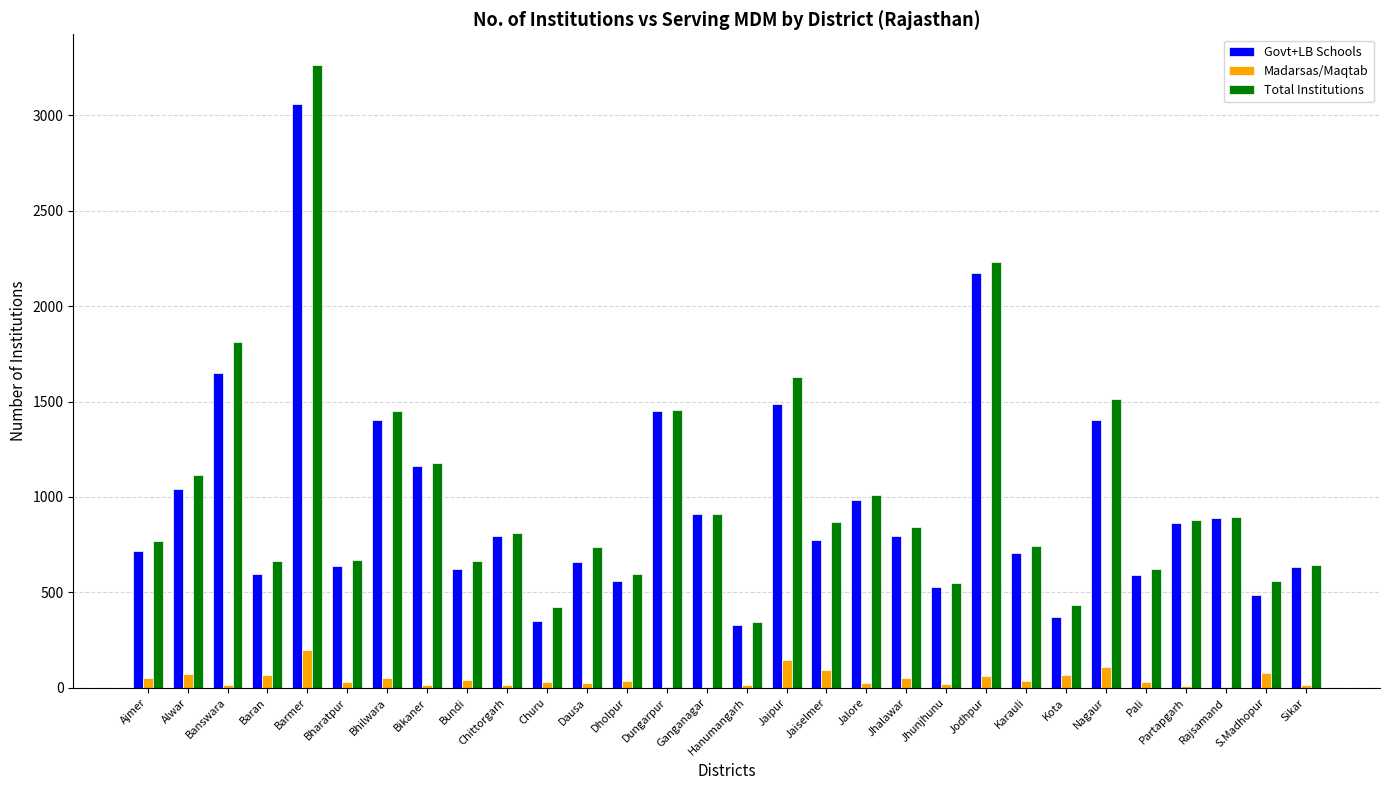

The value of Govt+LB Schools at Sikar is 632. True or false?

True